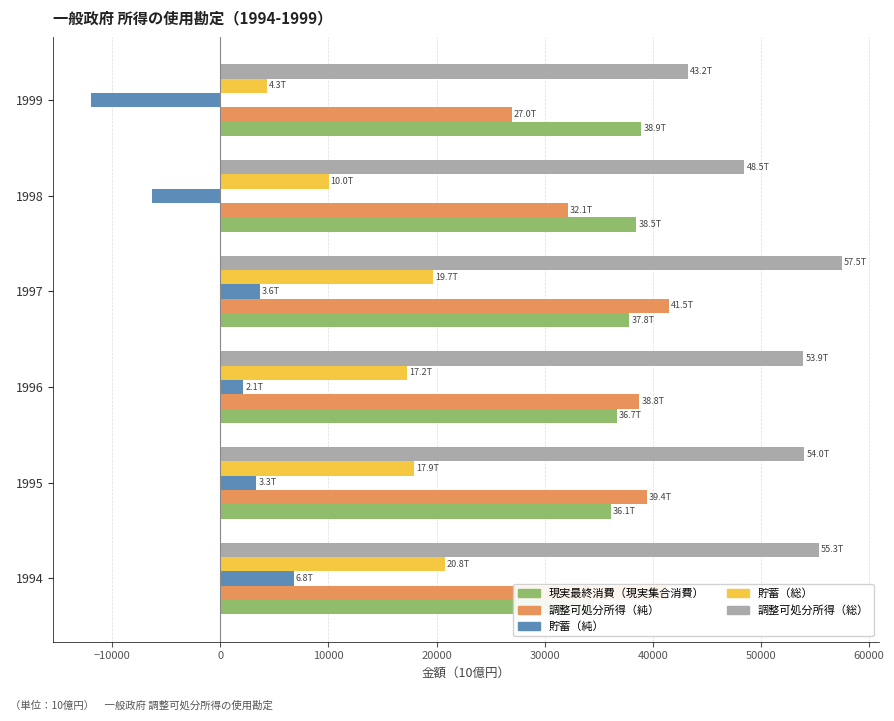

Which series has the largest total across all categories?

調整可処分所得（総）